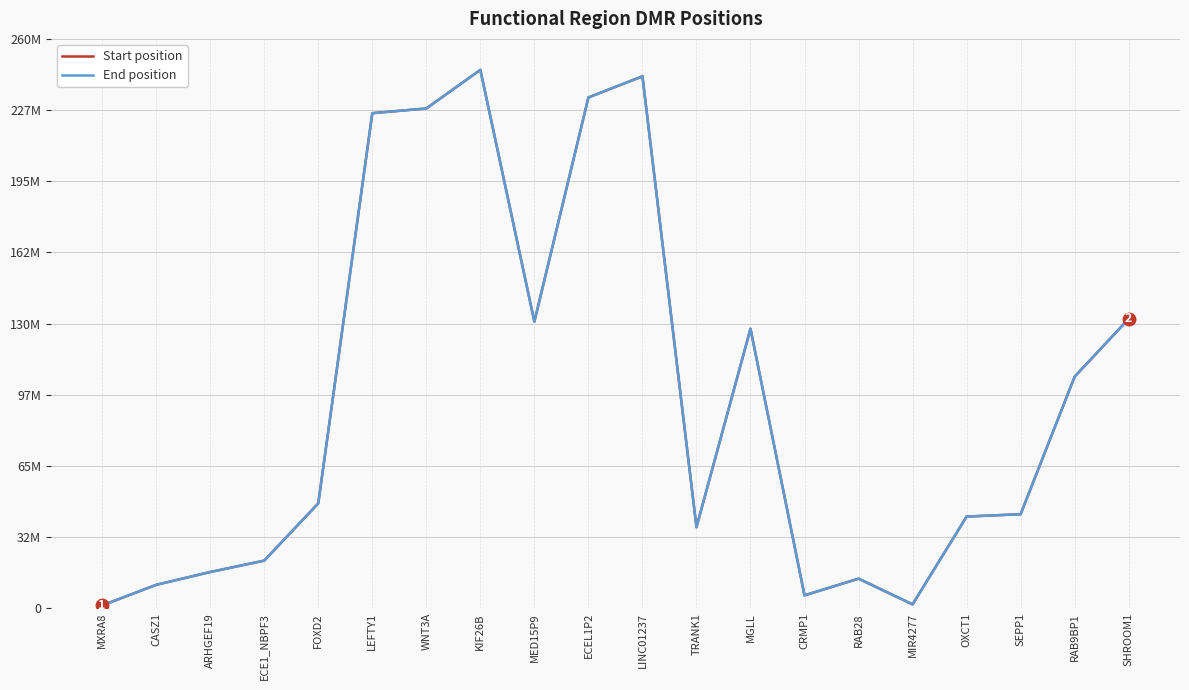

The value of End position at MXRA8 is 1291092. True or false?

True